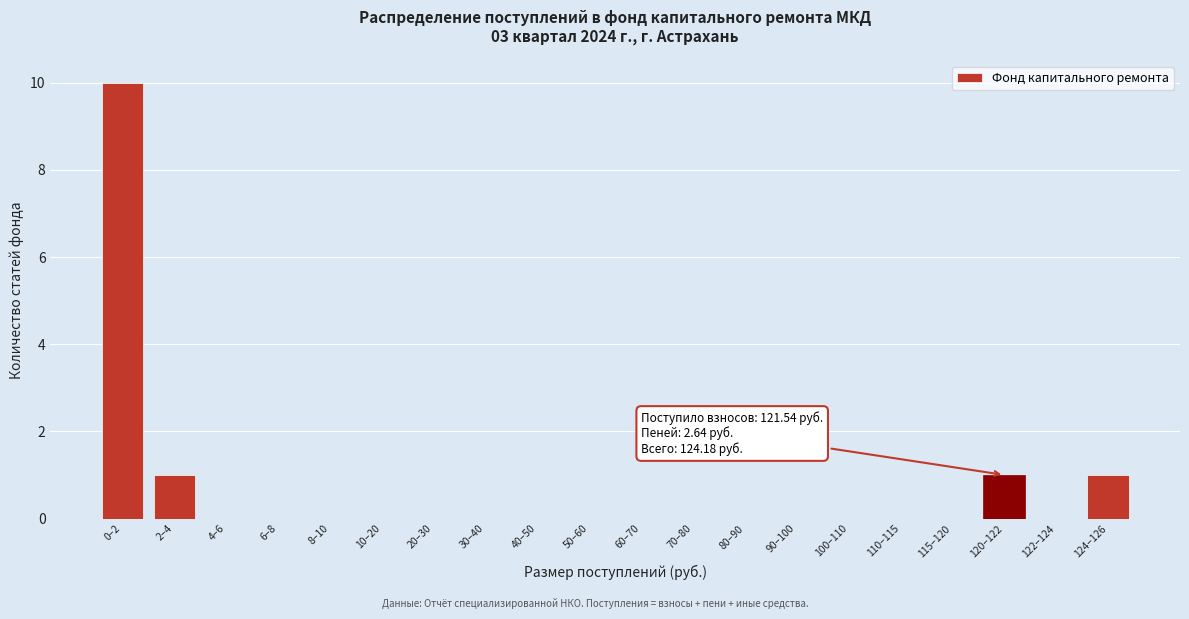

Reading left to right, extract all data points from this chart.

0–2=10	2–4=1	4–6=0	6–8=0	8–10=0	10–20=0	20–30=0	30–40=0	40–50=0	50–60=0	60–70=0	70–80=0	80–90=0	90–100=0	100–110=0	110–115=0	115–120=0	120–122=1	122–124=0	124–126=1